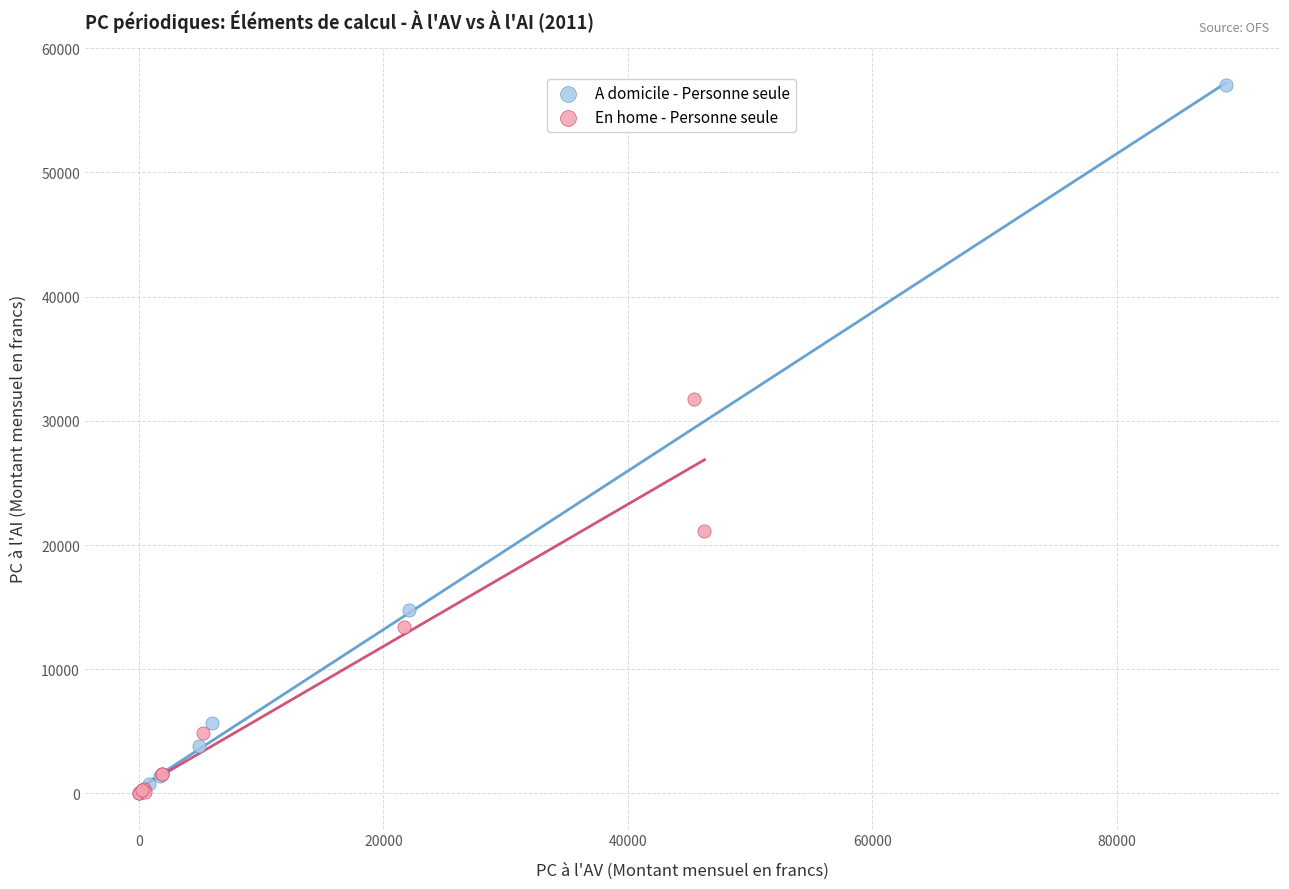

Which series has the largest Y range (max minus min)?

A domicile - Personne seule